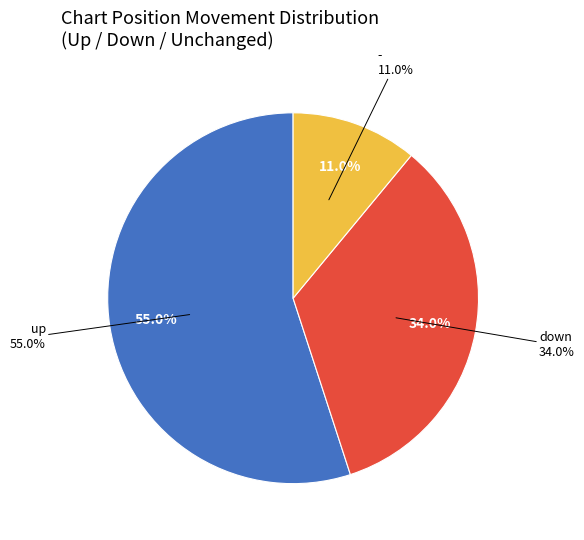

How many slices are in this pie chart?

3